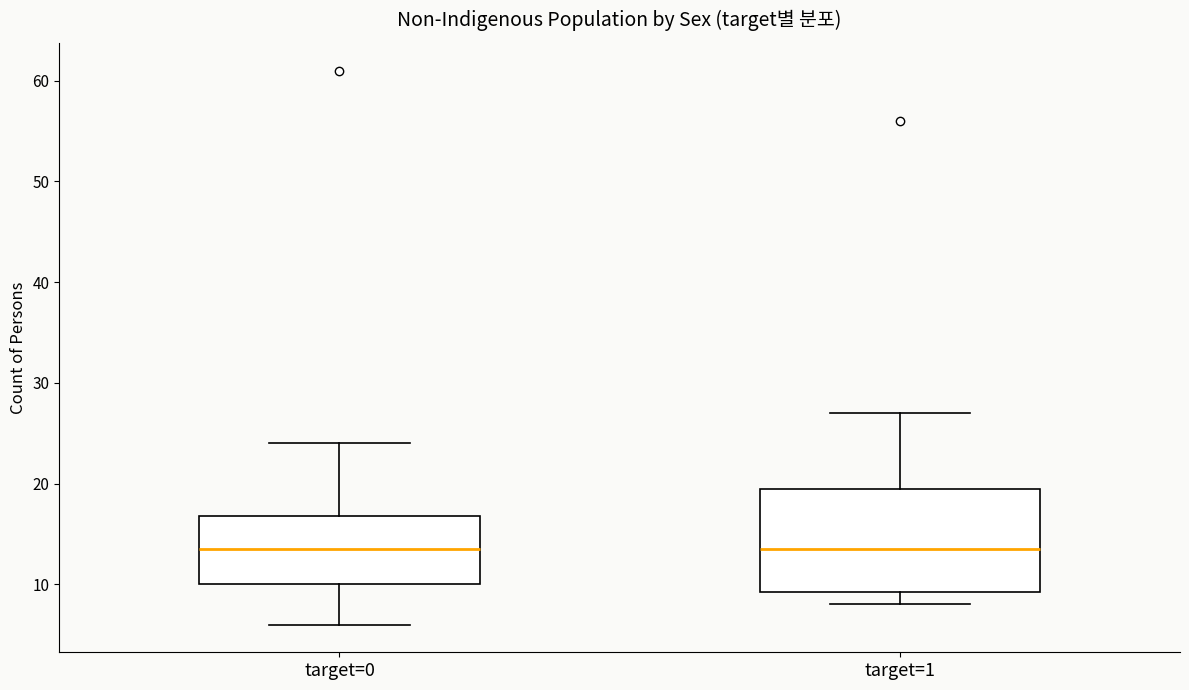

Reading left to right, transcribe this box plot: for each box, give where its median line is, the range the box spans, and where its two whiskers end, as read against the y-axis. The values are not printed on the chart, so give them approximately, as read against the axis.

target=0: median 14, box 10 to 17, whiskers 6 to 24
target=1: median 14, box 9 to 20, whiskers 8 to 27